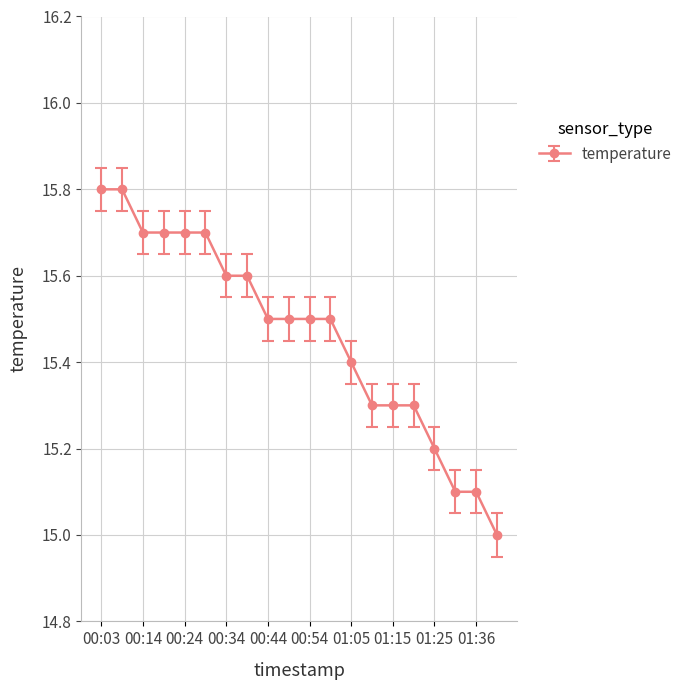

What is the greatest value displayed?

15.8